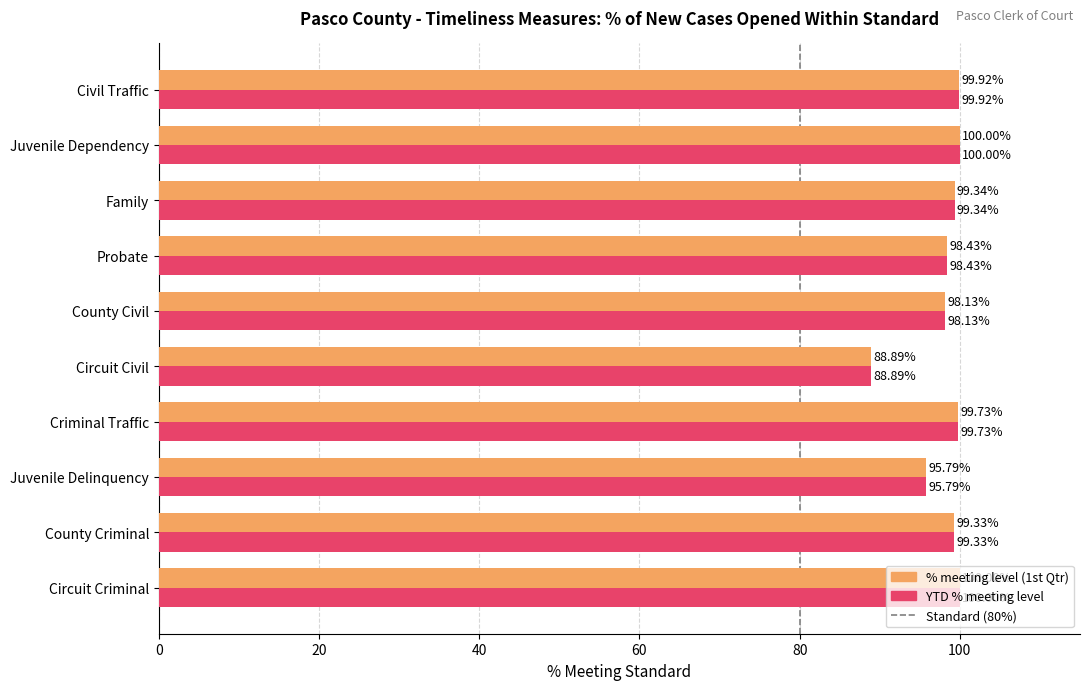

True or false: % meeting level (1st Qtr) has a value of 100.0 at Juvenile Dependency.

True